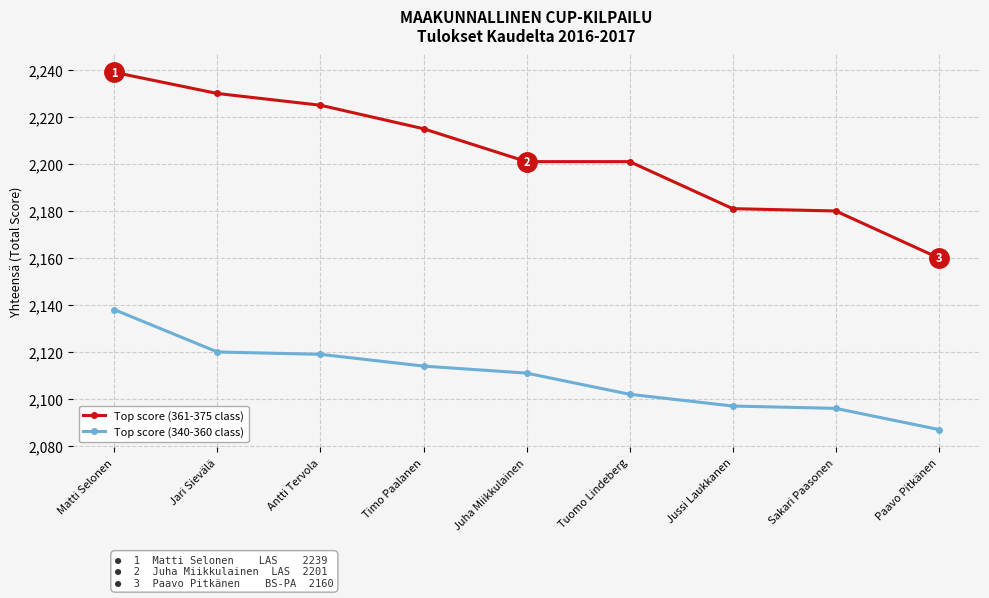

What is the label of the 5th point from the left?

Juha Miikkulainen